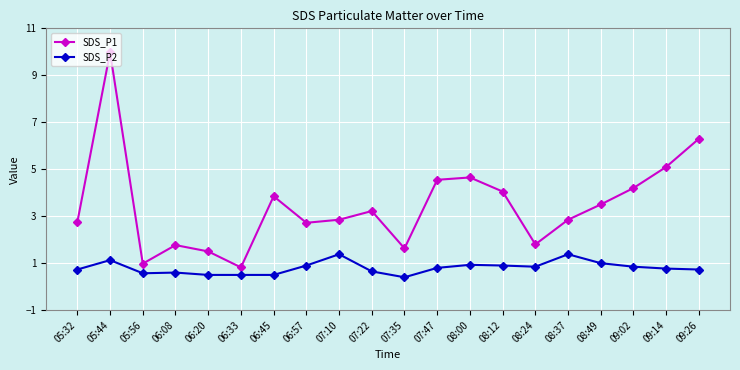

In SDS_P2, how many points are higher than both neighbors (excluding endpoints)?

5